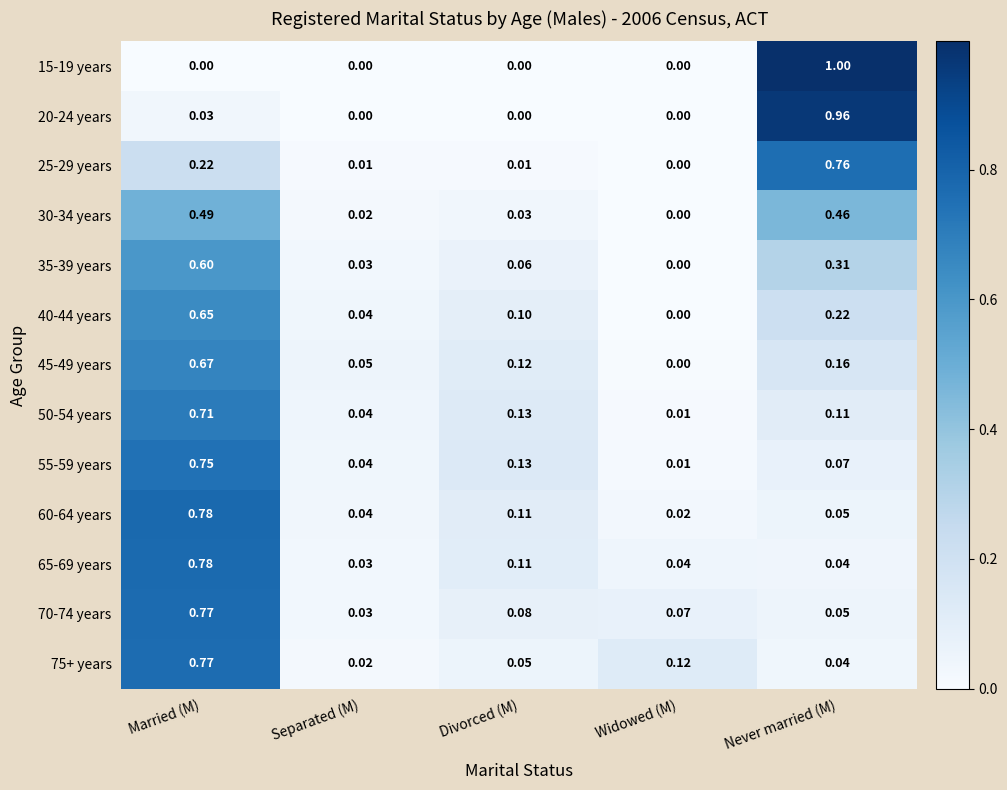

Which category has the lowest value in the 30-34 years series?

Widowed (M)